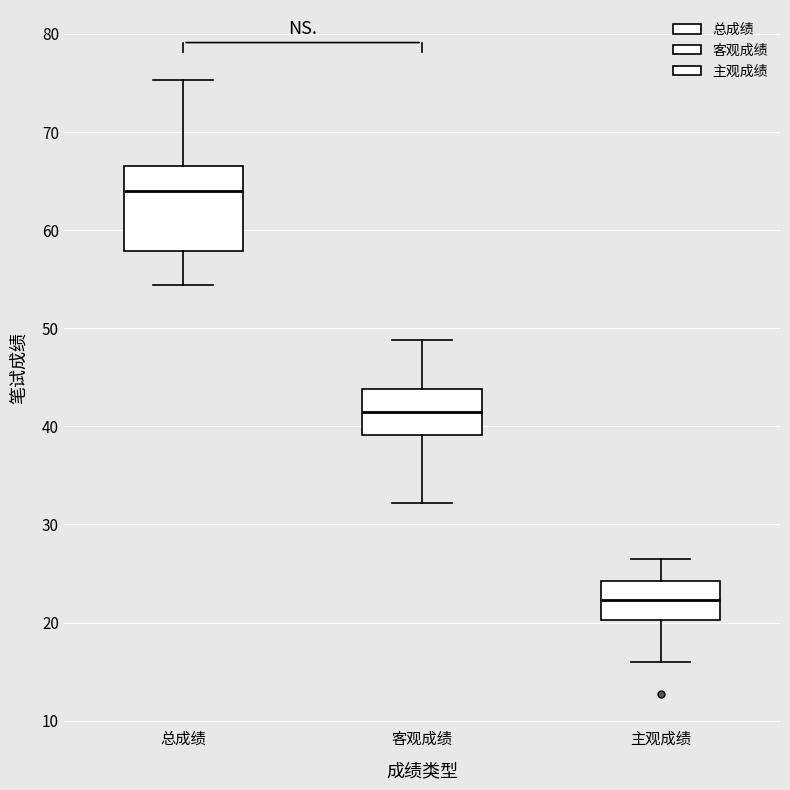

Where does the median line of the box for 总成绩 sit on the y-axis? The values are not printed on the chart, so give them approximately, as read against the axis.

64